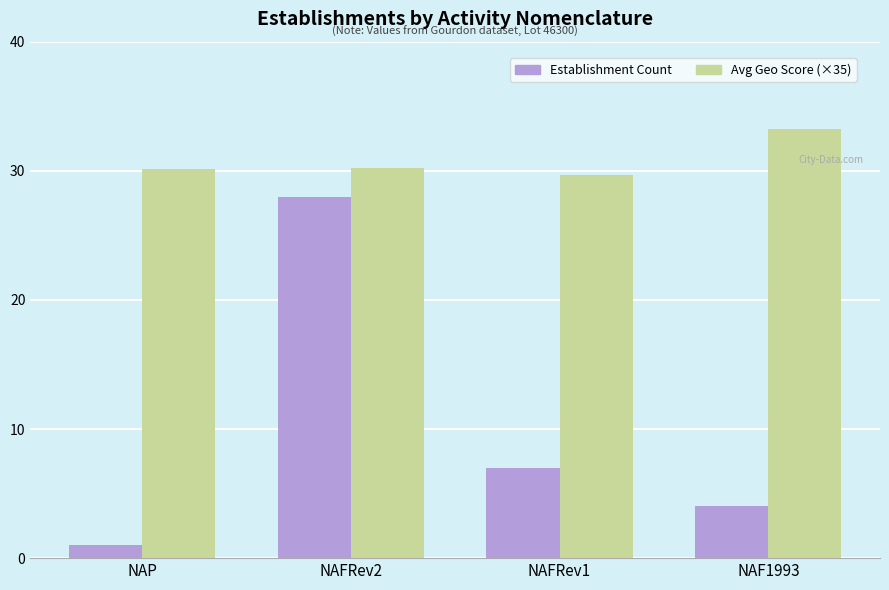

What is the difference between the highest and lowest values at NAFRev2?

2.2